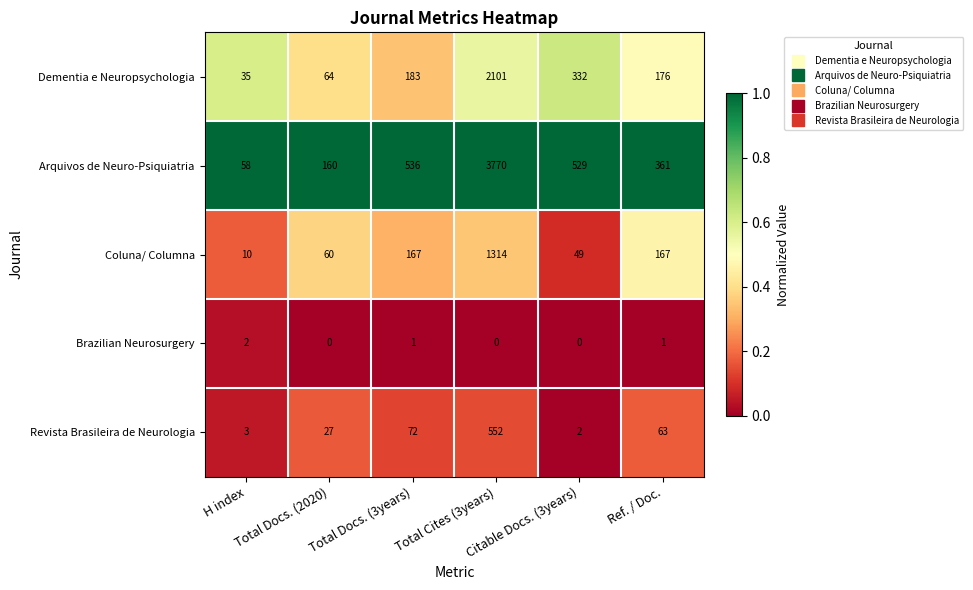

Rank the series by their maximum value, from lowest to highest.

Brazilian Neurosurgery, Revista Brasileira de Neurologia, Coluna/ Columna, Dementia e Neuropsychologia, Arquivos de Neuro-Psiquiatria